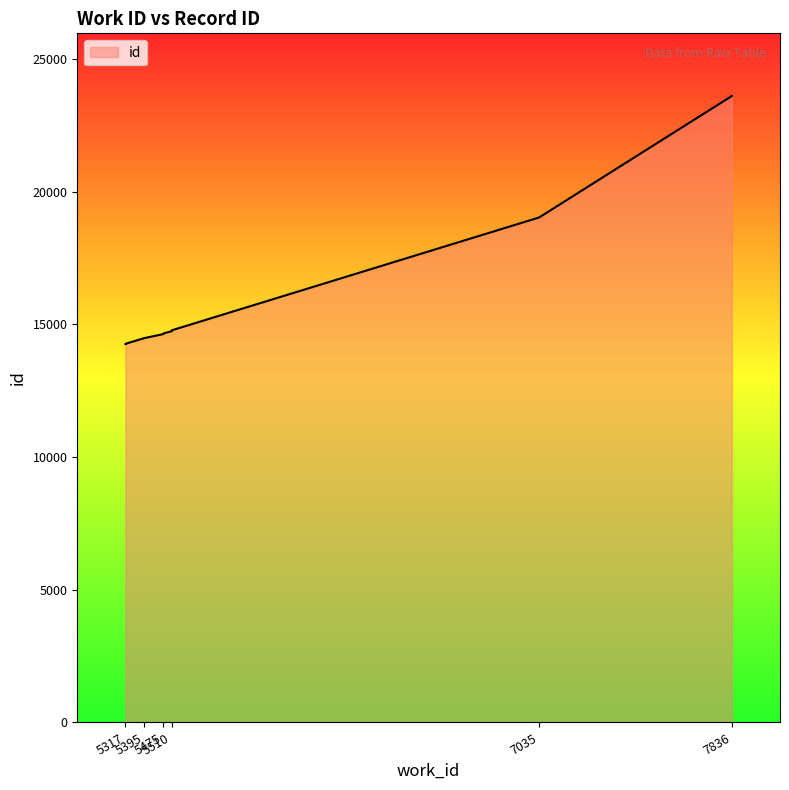

At which category does the chart reach its minimum across all series?

5317